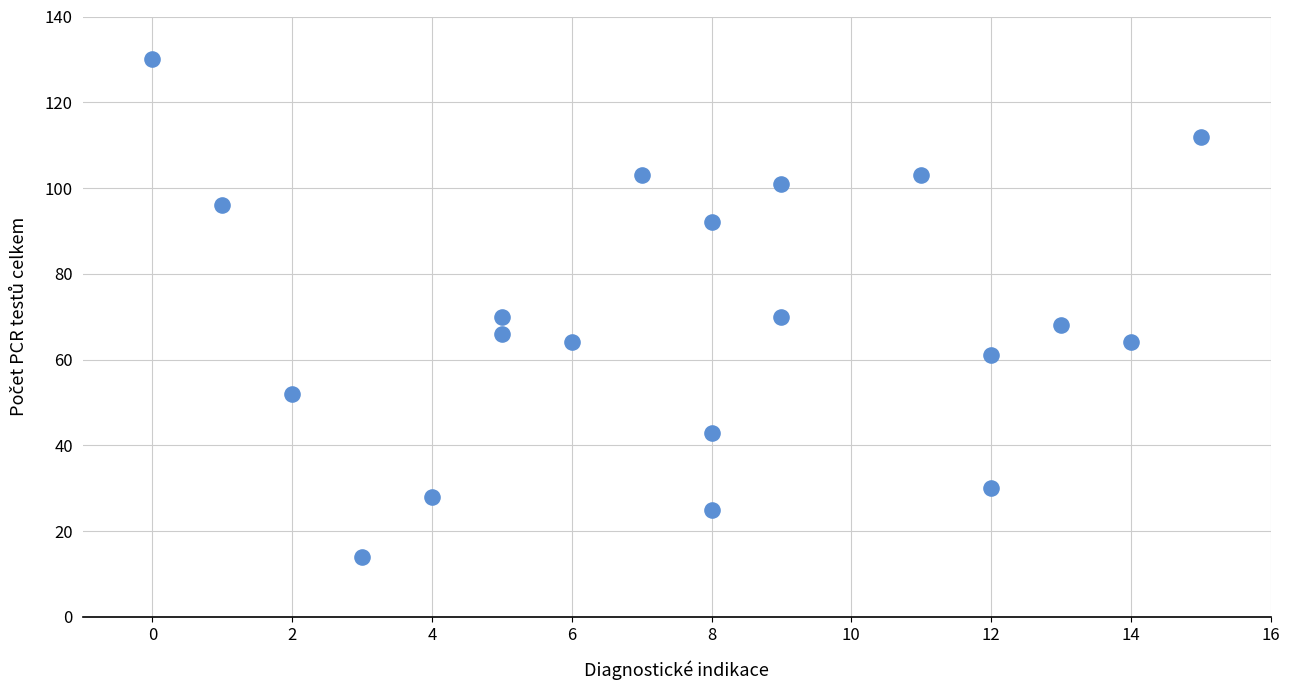

What is the range of Y values (max minus min)?

116